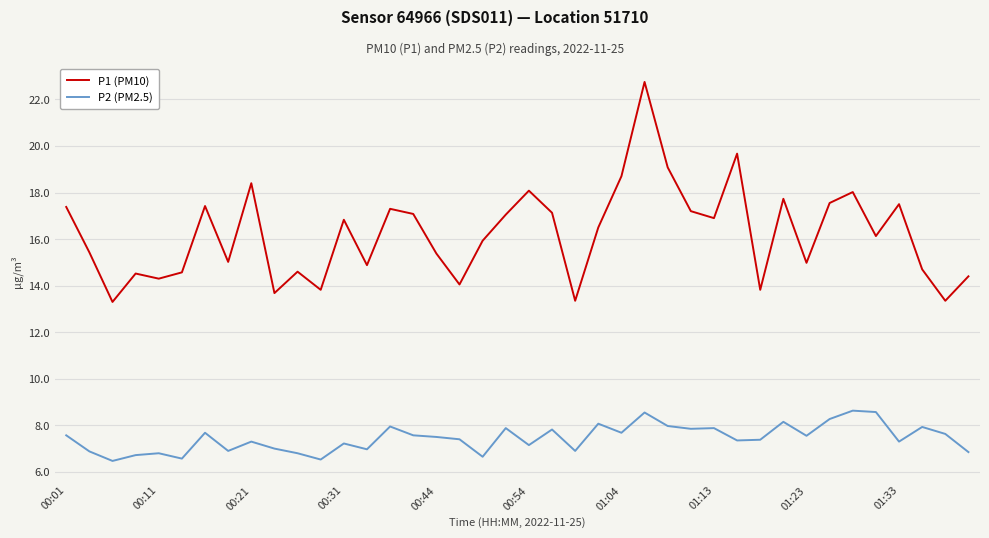

What is the highest value of the P1 (PM10) series?

22.8